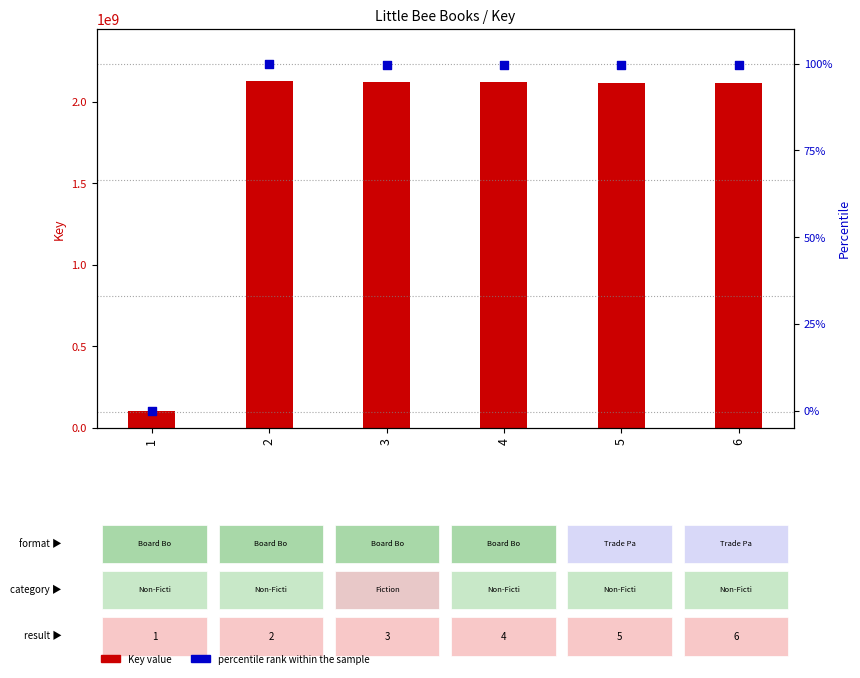

Which series has the largest total across all categories?

Key value